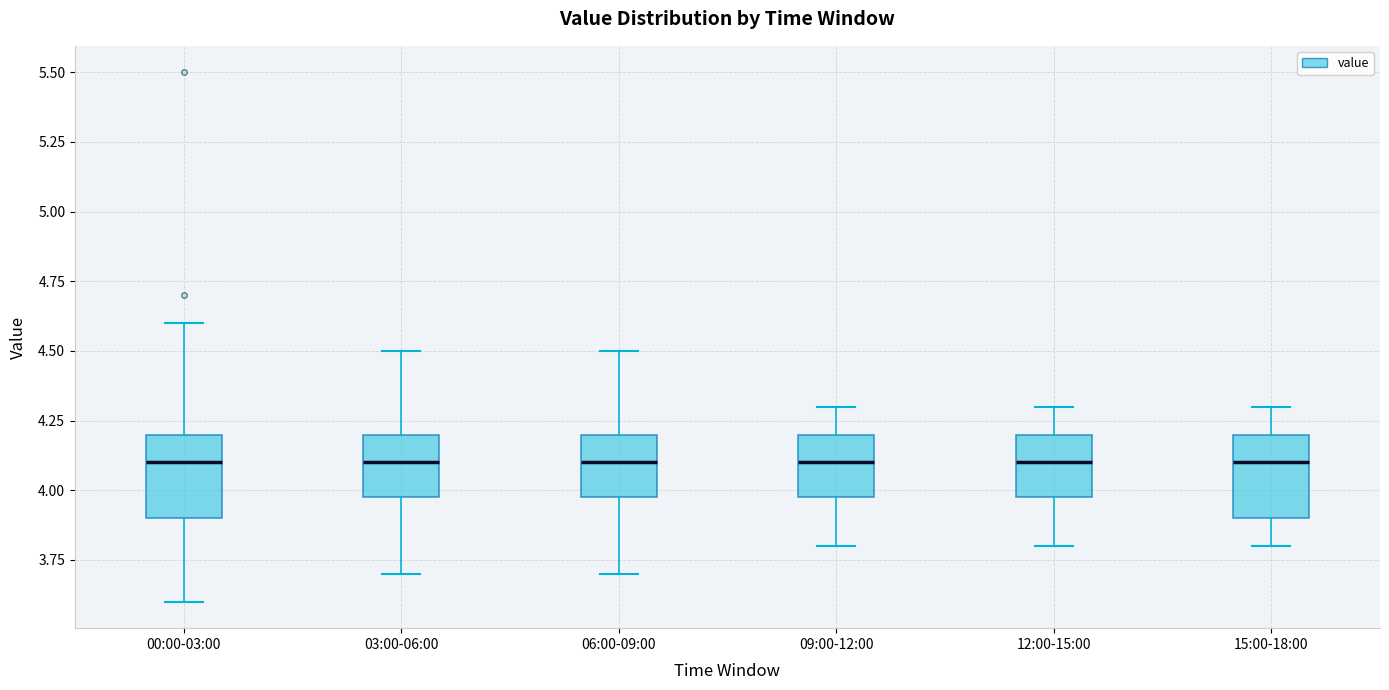

Where does the upper whisker of the box for 00:00-03:00 end on the y-axis? The values are not printed on the chart, so give them approximately, as read against the axis.

4.6